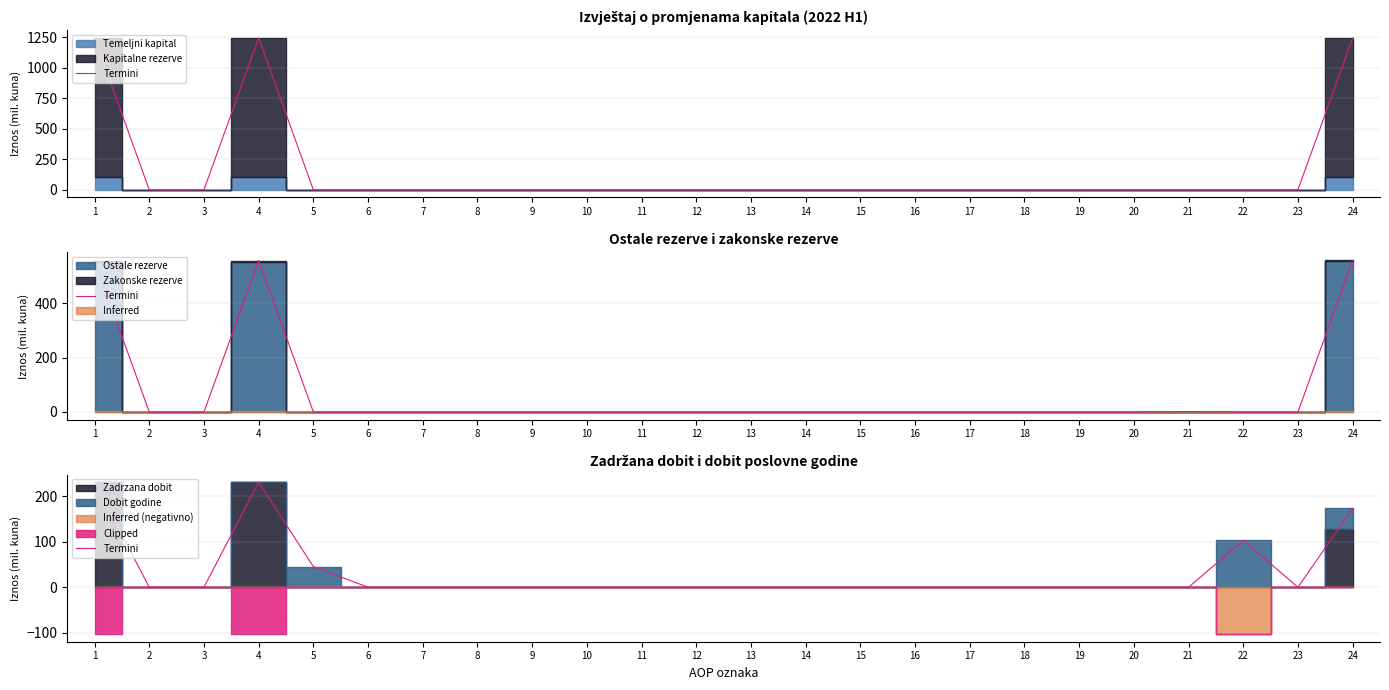

Rank the categories by value from lowest to highest.

2, 3, 6, 7, 8, 9, 10, 11, 12, 13, 14, 15, 16, 17, 18, 19, 20, 21, 23, 5, 22, 24, 1, 4